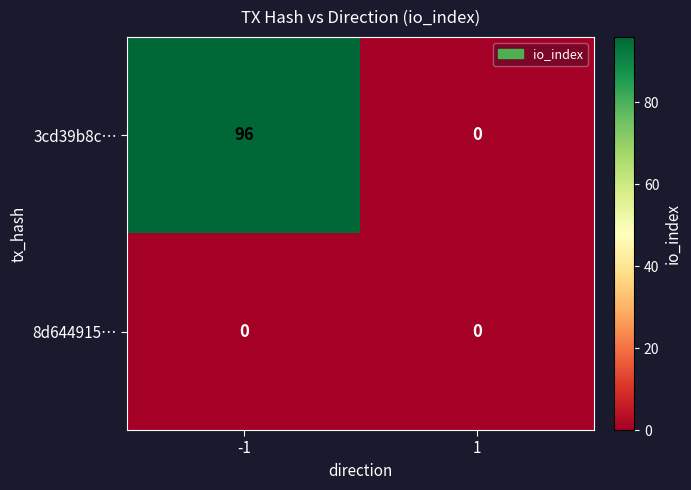

What is the average value of the 3cd39b8c… series?

48